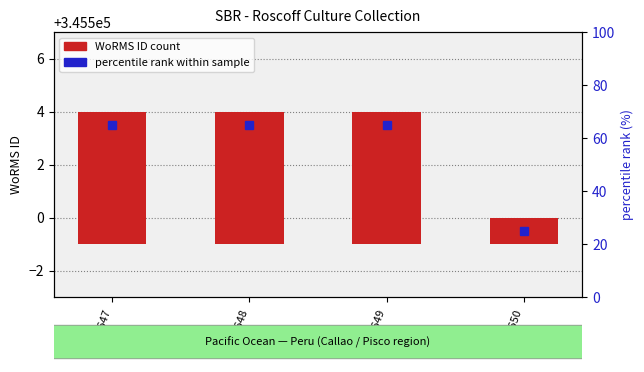

The value at RCC4650 is 1. True or false?

True